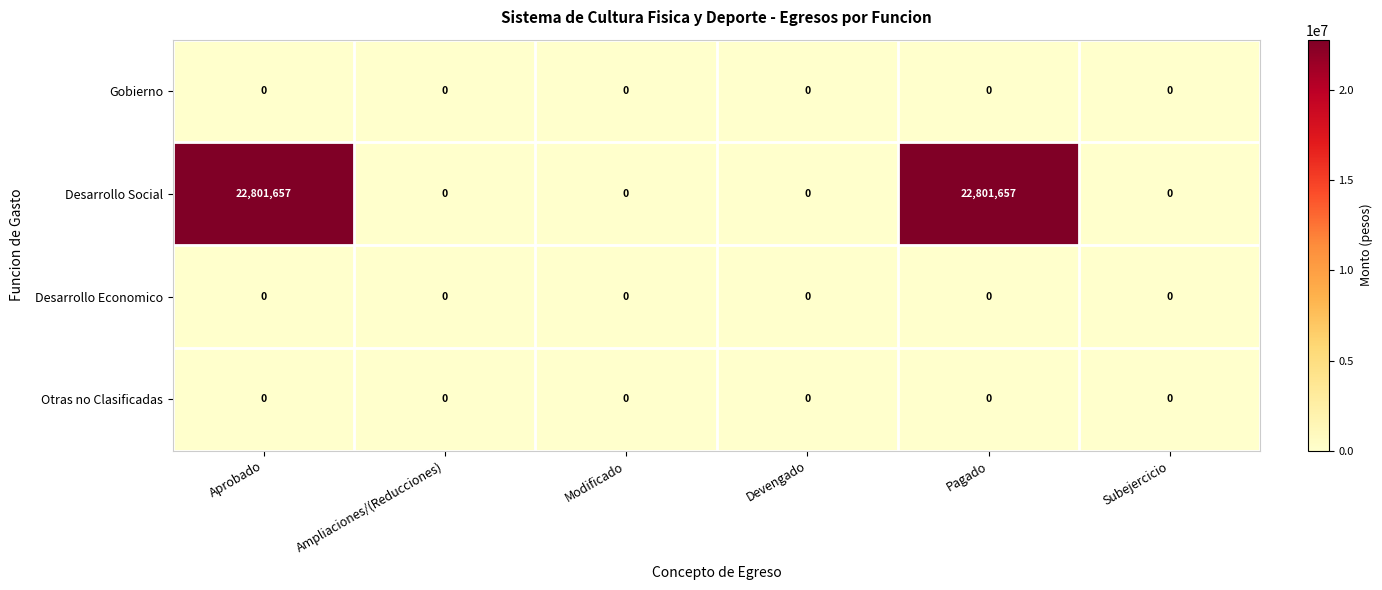

At how many categories does at least one series exceed 8208441?

2